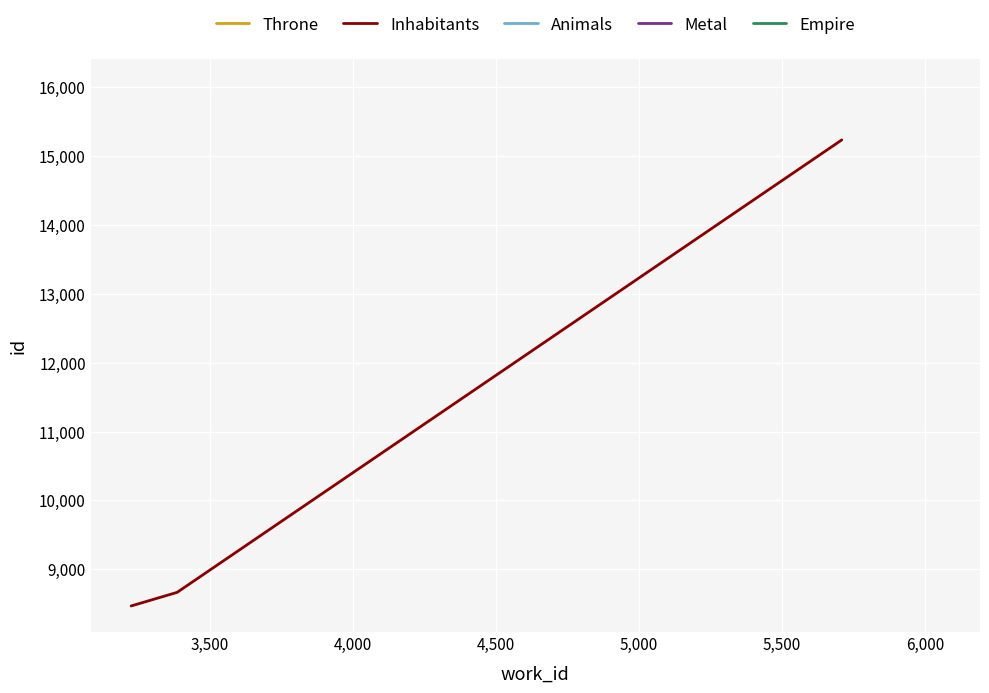

What is the average value?

10790